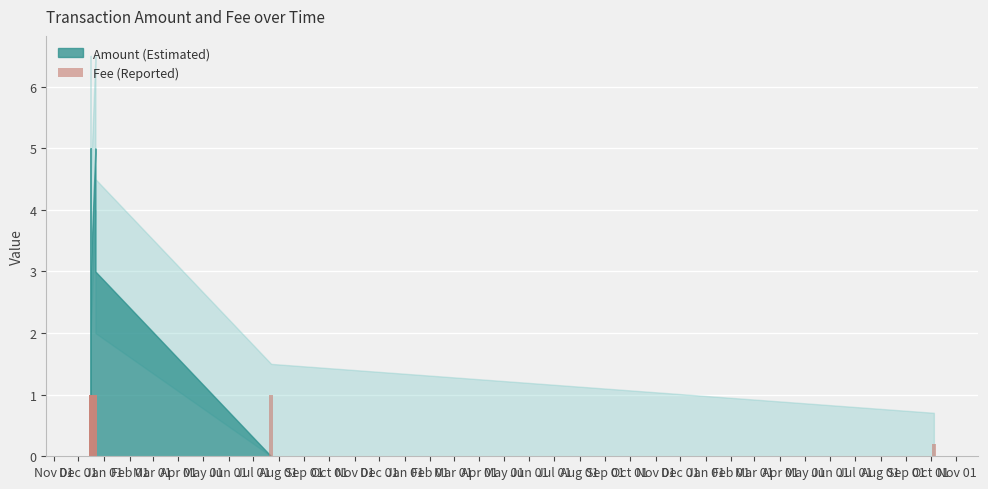

Reading right to left, what are all the values shown in this chart?

0.2	1.0	1.0	1.0	1.0	1.0	1.0	1.0	1.0	1.0	1.0